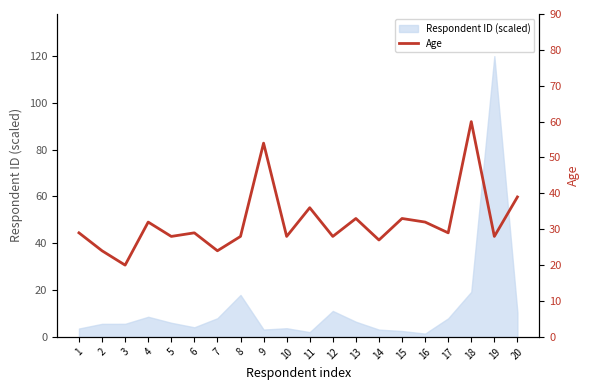

How many interior local valleys (lower than both neighbors) does the data have?

8